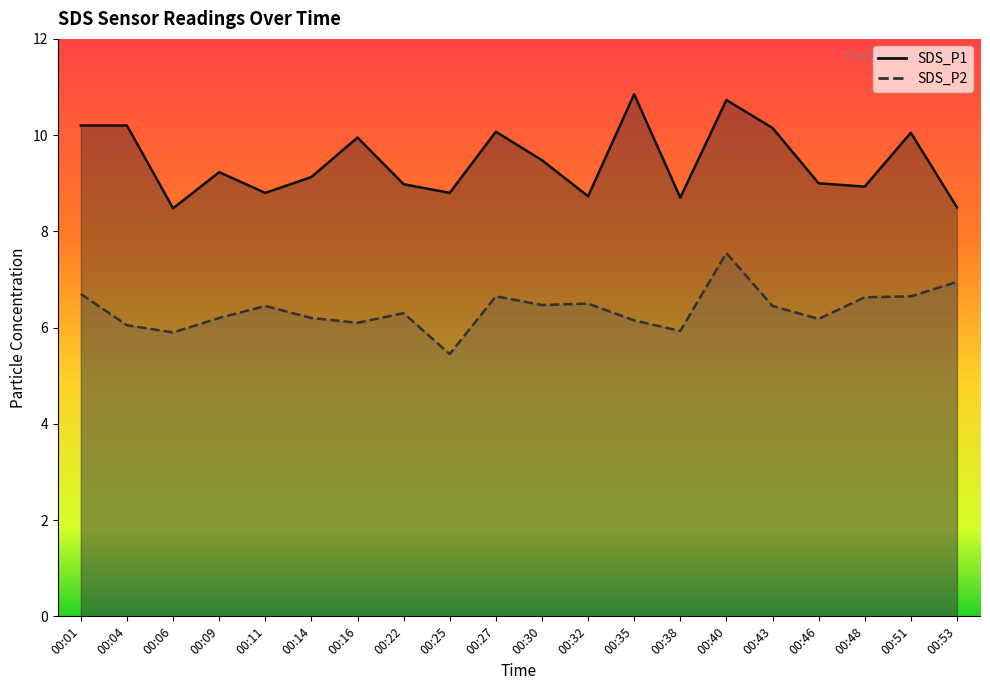

Reading left to right, transcribe all the data shown in this chart.

SDS_P1: 00:01=10.2	00:04=10.2	00:06=8.5	00:09=9.2	00:11=8.8	00:14=9.1	00:16=9.9	00:22=9.0	00:25=8.8	00:27=10.1	00:30=9.5	00:32=8.7	00:35=10.8	00:38=8.7	00:40=10.7	00:43=10.2	00:46=9.0	00:48=8.9	00:51=10.1	00:53=8.5
SDS_P2: 00:01=6.7	00:04=6.0	00:06=5.9	00:09=6.2	00:11=6.5	00:14=6.2	00:16=6.1	00:22=6.3	00:25=5.5	00:27=6.7	00:30=6.5	00:32=6.5	00:35=6.2	00:38=5.9	00:40=7.5	00:43=6.5	00:46=6.2	00:48=6.6	00:51=6.7	00:53=7.0